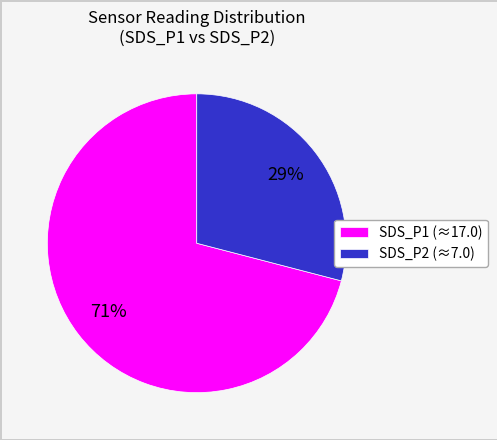

What percentage is the SDS_P1 slice, to the nearest percent?

71%